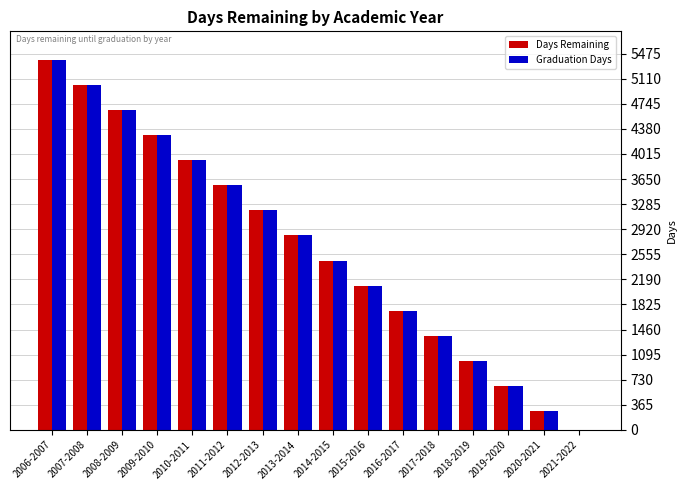

How many categories are shown in the chart?

16